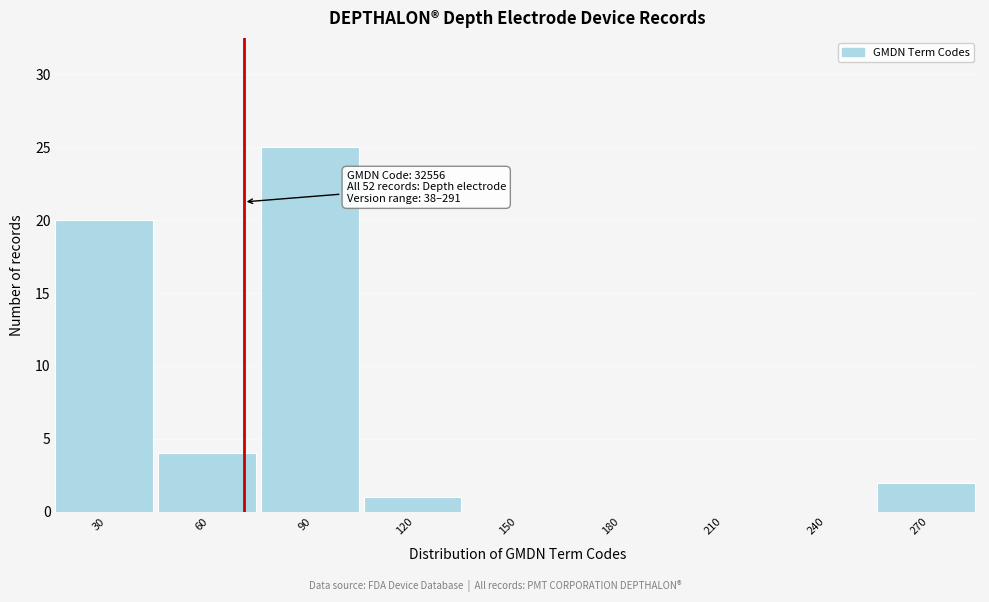

Reading left to right, list all the values displayed in this chart.

30=20	60=4	90=25	120=1	150=0	180=0	210=0	240=0	270=2